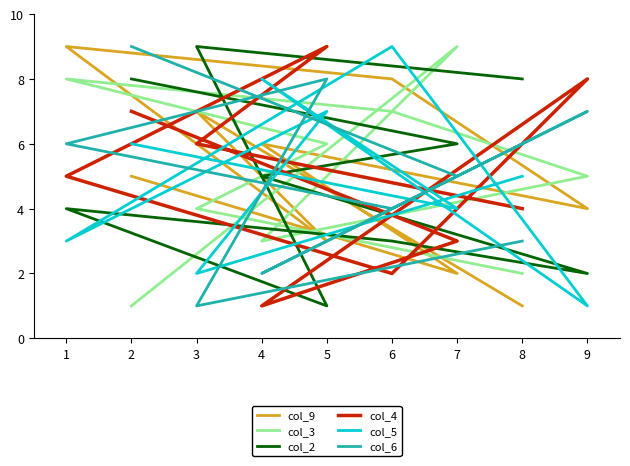

What is the total value across all series at 2?

36